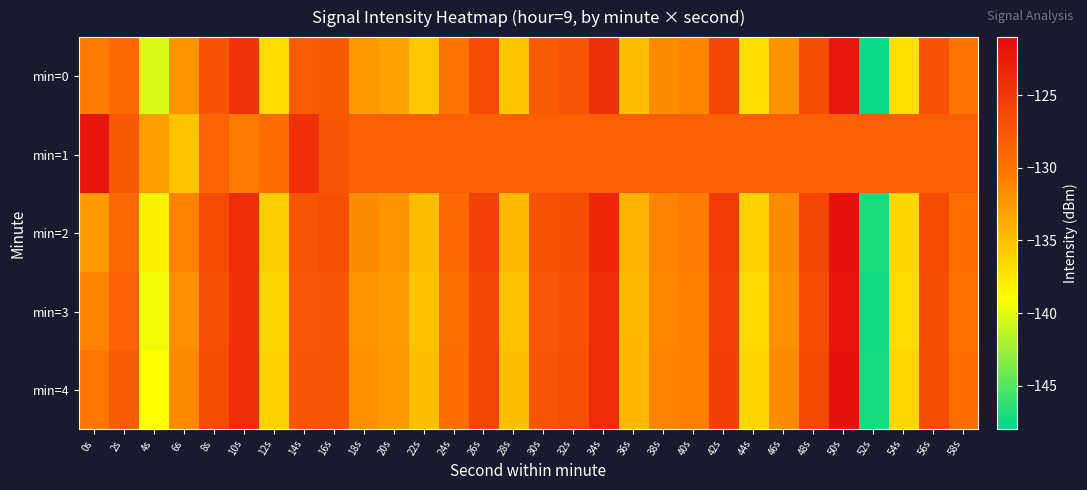

What is the minimum value shown in the chart?

-147.6